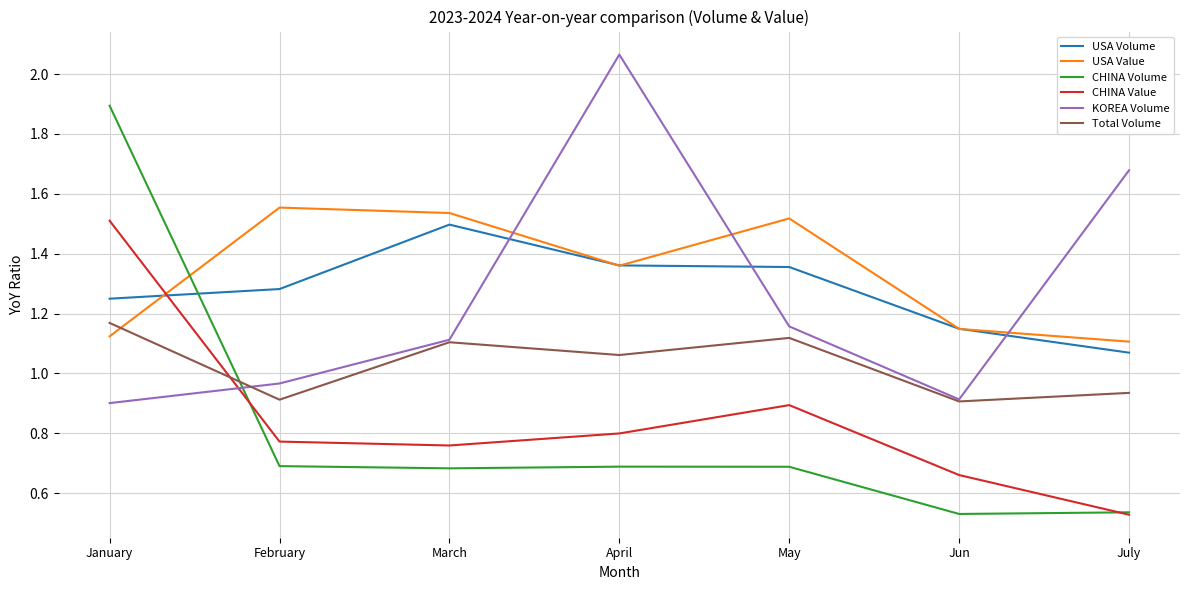

Where does the Total Volume series first go above 1?

January